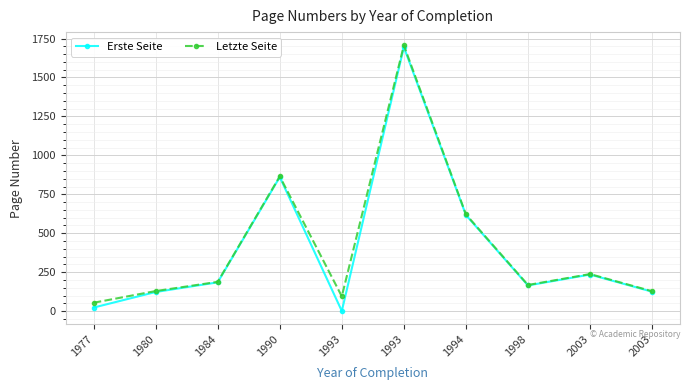

Which category has the lowest value across all series?

1993